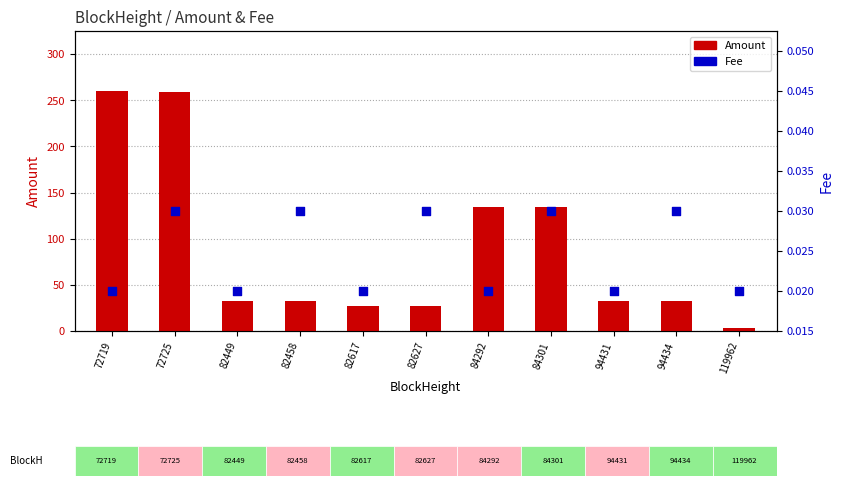

What is the total value across all series at 119962?

3.6